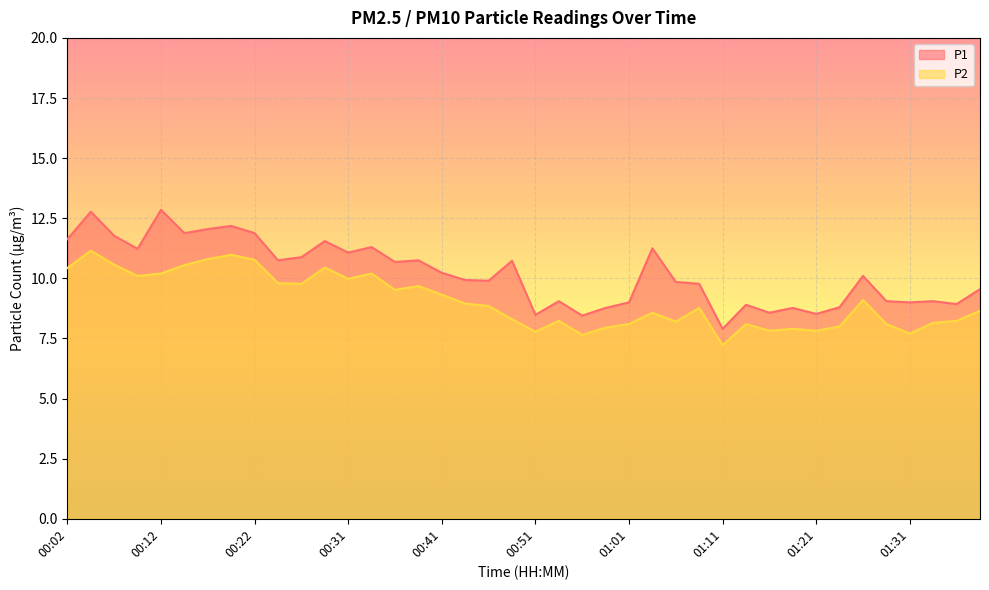

At which category does P2 reach its first local valley?

00:09